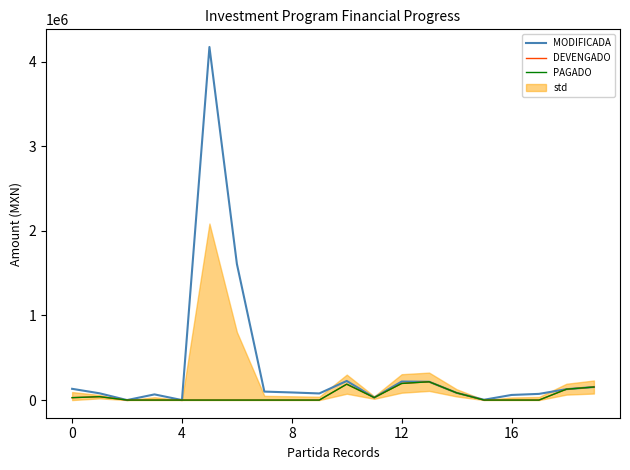

The value of DEVENGADO at 4 is -86511.3. True or false?

False